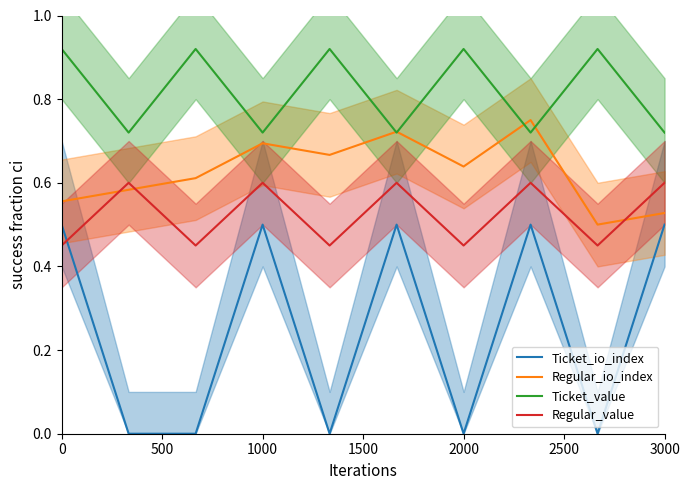

List the series in order of their overall mean, lowest first.

Ticket_io_index, Regular_value, Regular_io_index, Ticket_value